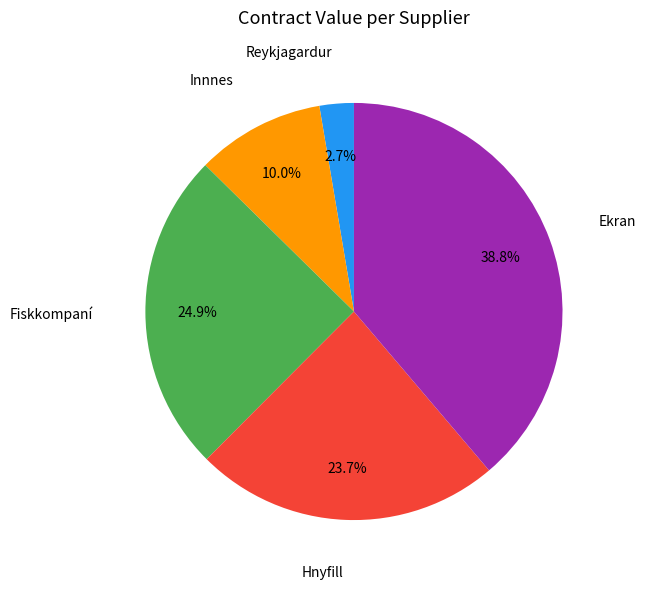

Count the number of slices in the pie.

5